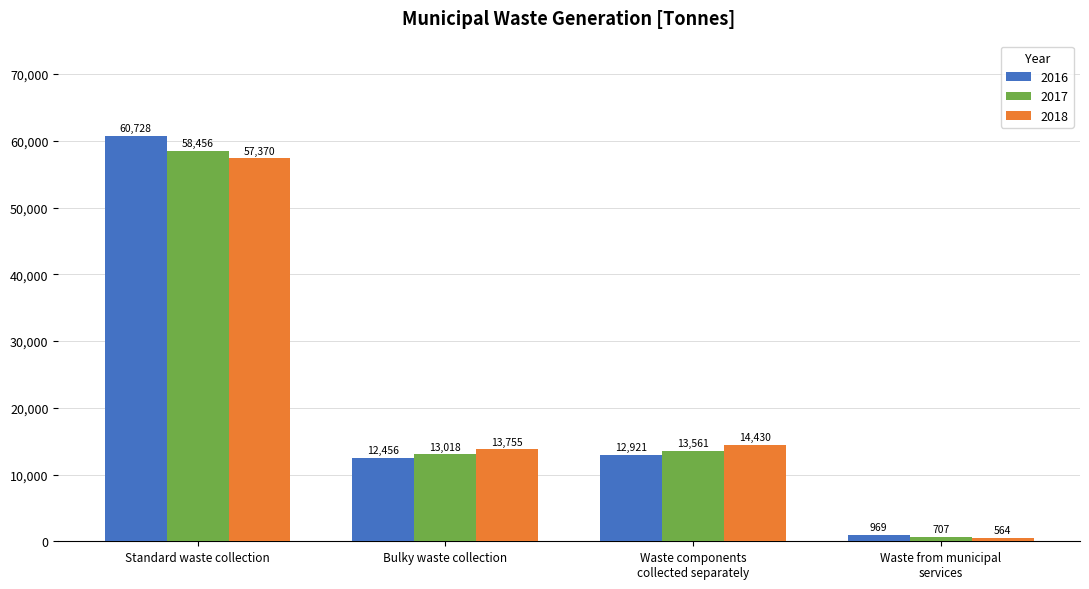

Is the value of 2017 at Waste components
collected separately greater than the value of 2016 at Waste components
collected separately?

Yes